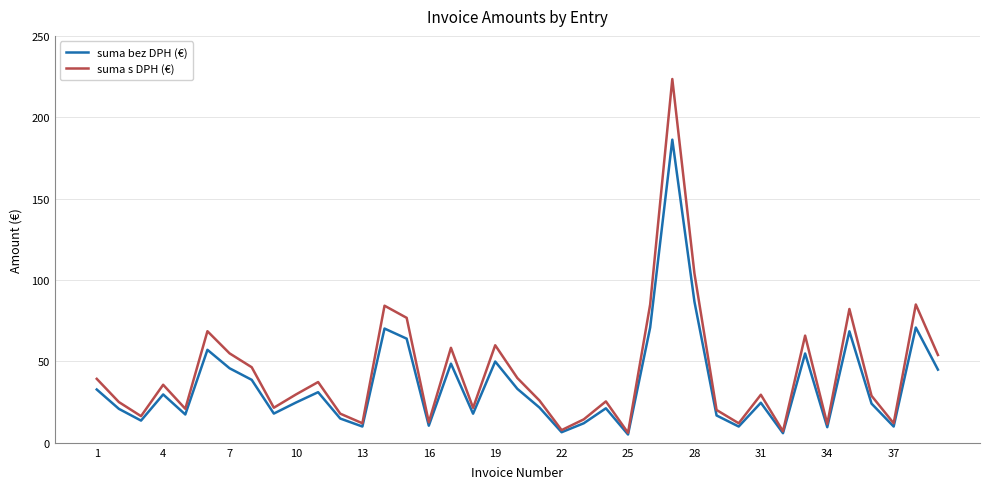

Which series has the largest range (max minus min)?

suma s DPH (€)